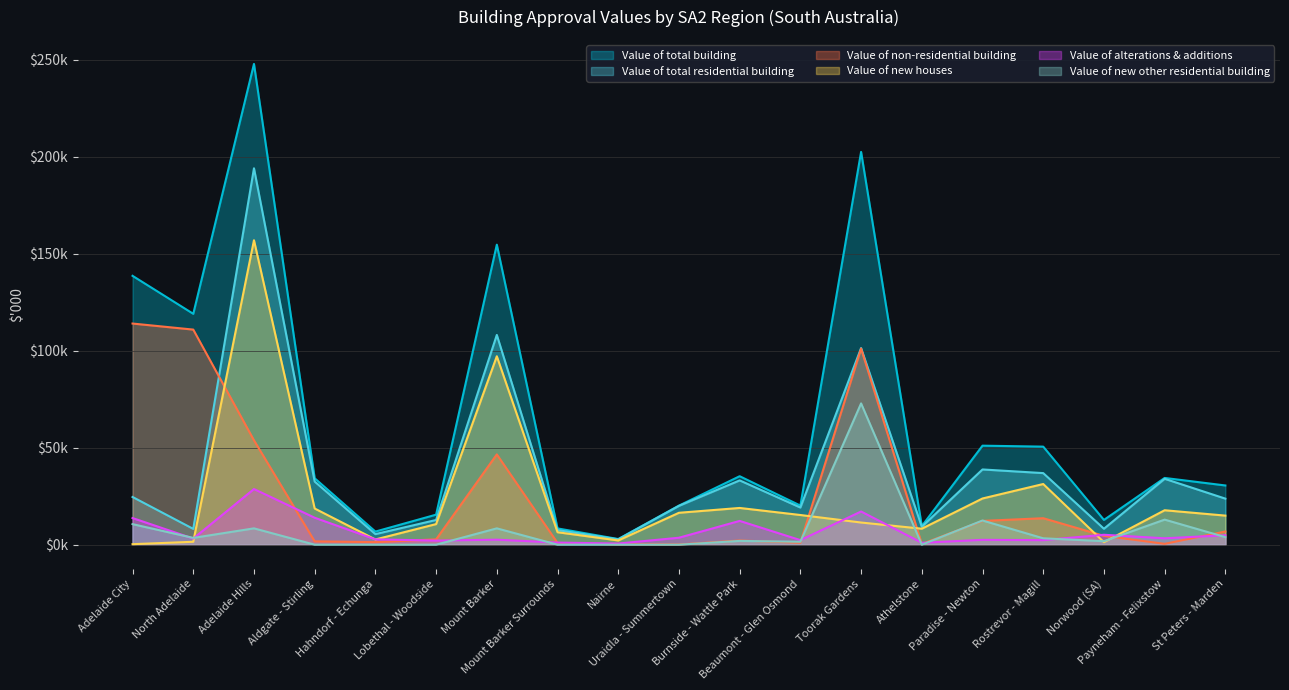

Which category has the highest value in the Value of total building series?

Adelaide Hills